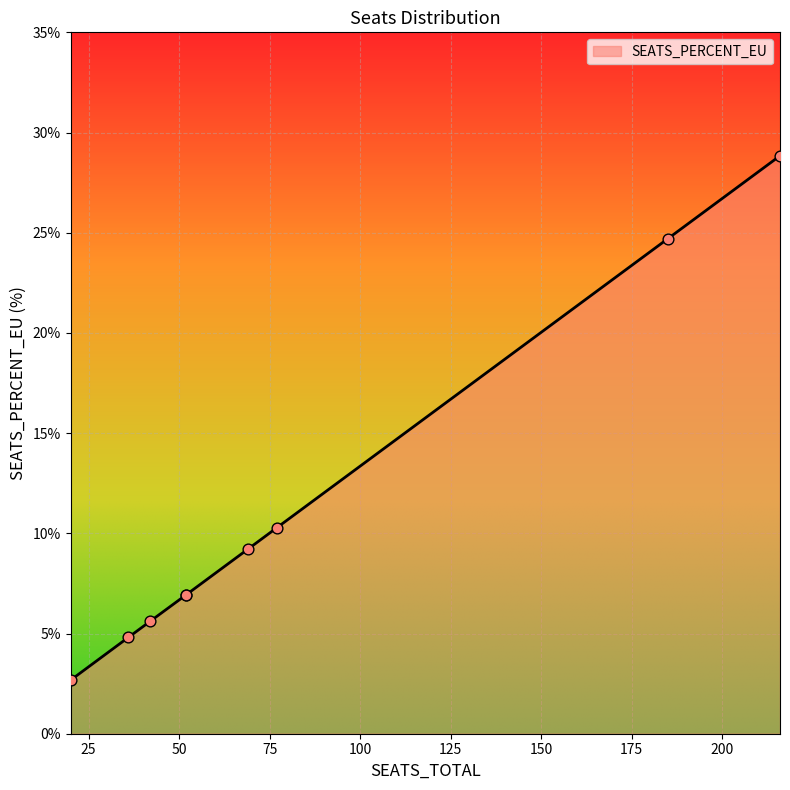

What is the ratio of the value at 185 to the value at 77?

2.4